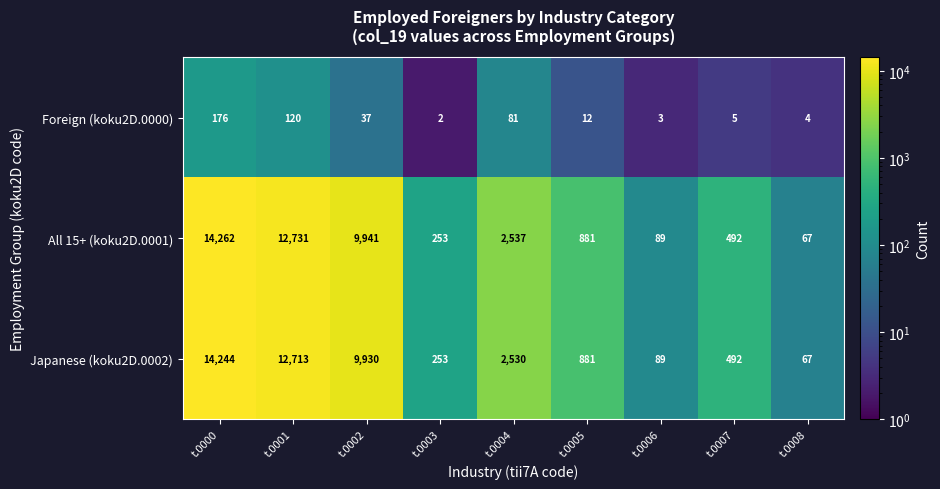

What is the sum of all Foreign (koku2D.0000) values?

440